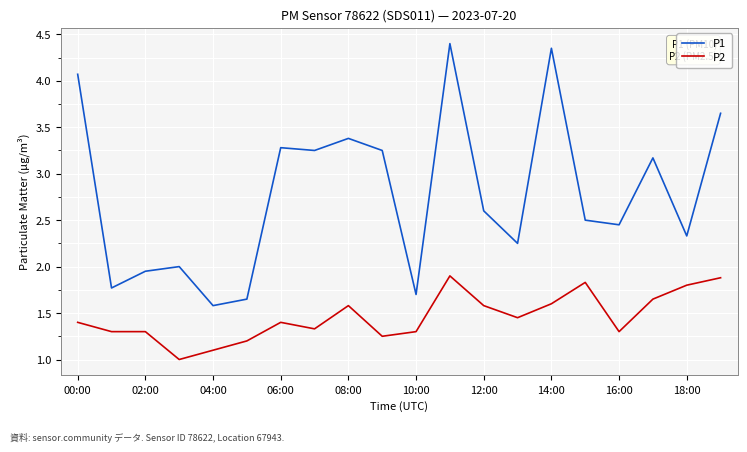

Count the number of data series in this chart.

2